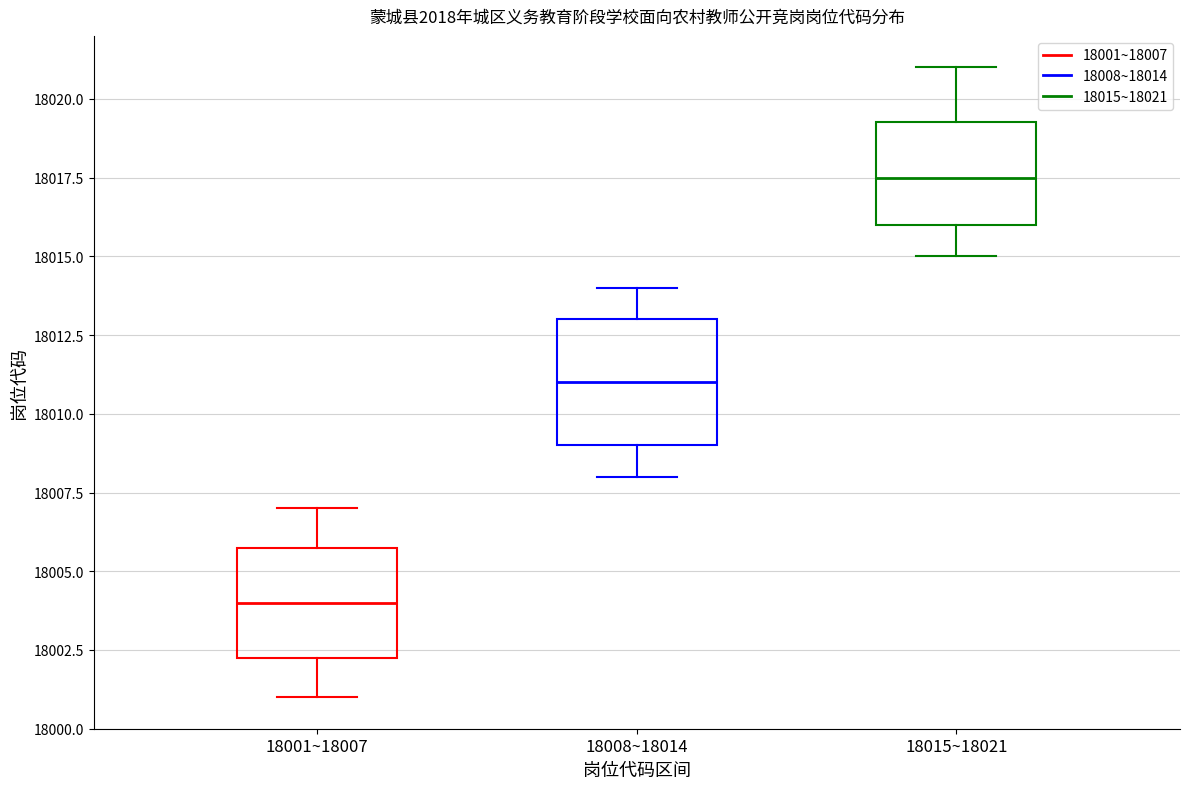

Comparing the boxes themselves (not the whiskers), which one is the tallest?

18008~18014